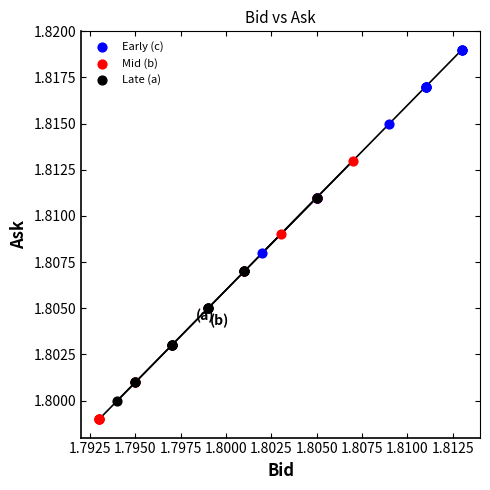

Which series reaches the maximum Y coordinate?

Early (c)